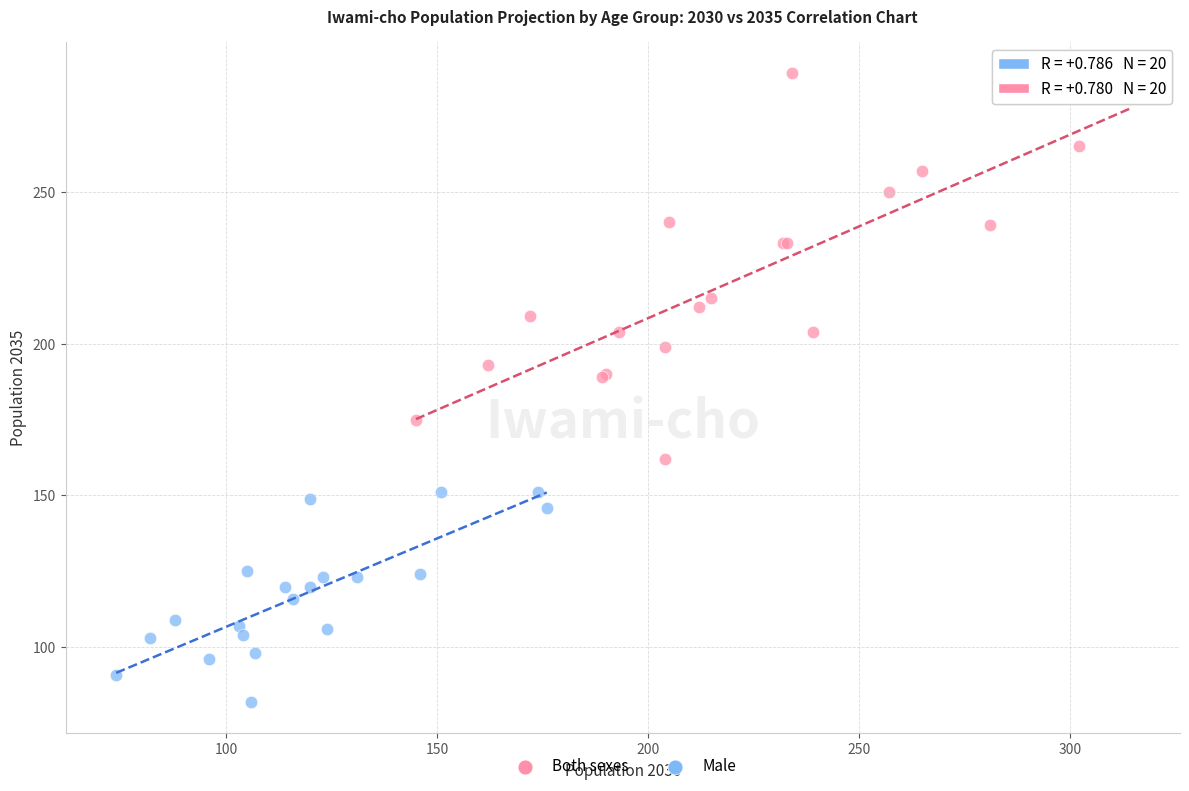

Which series has the widest spread of Y values?

Both sexes